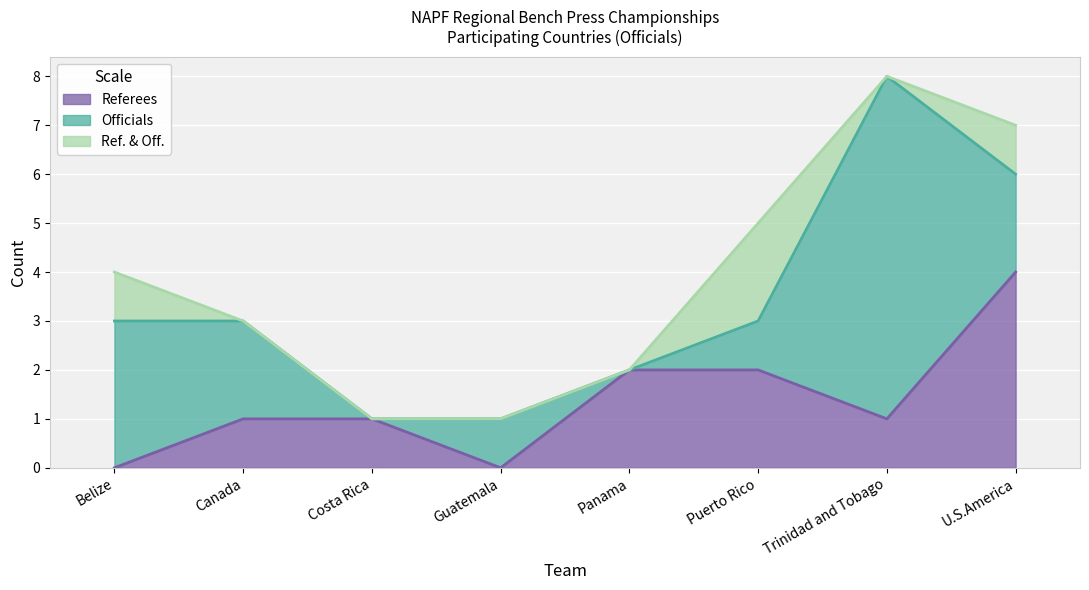

What is the average value of the Referees series?

1